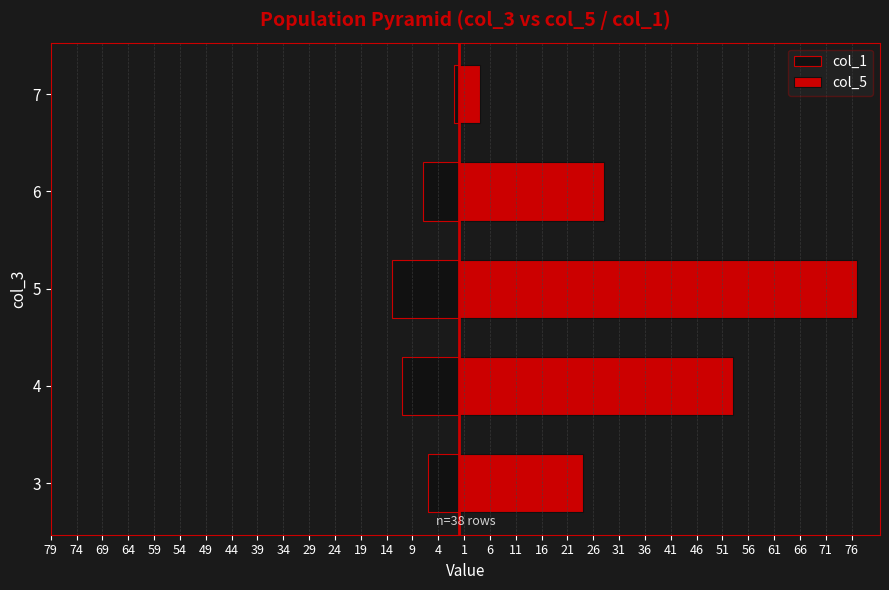

What is the value of the col_1 bar at the 4th from the left?

-7